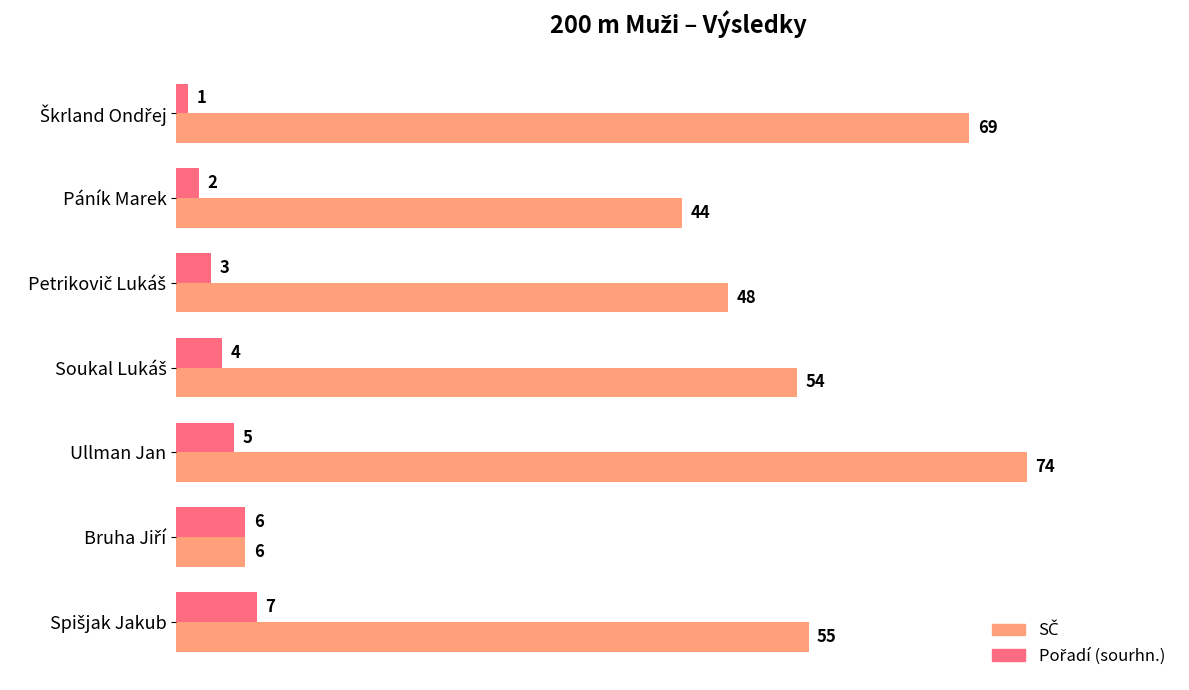

At which category does the chart reach its peak across all series?

Ullman Jan